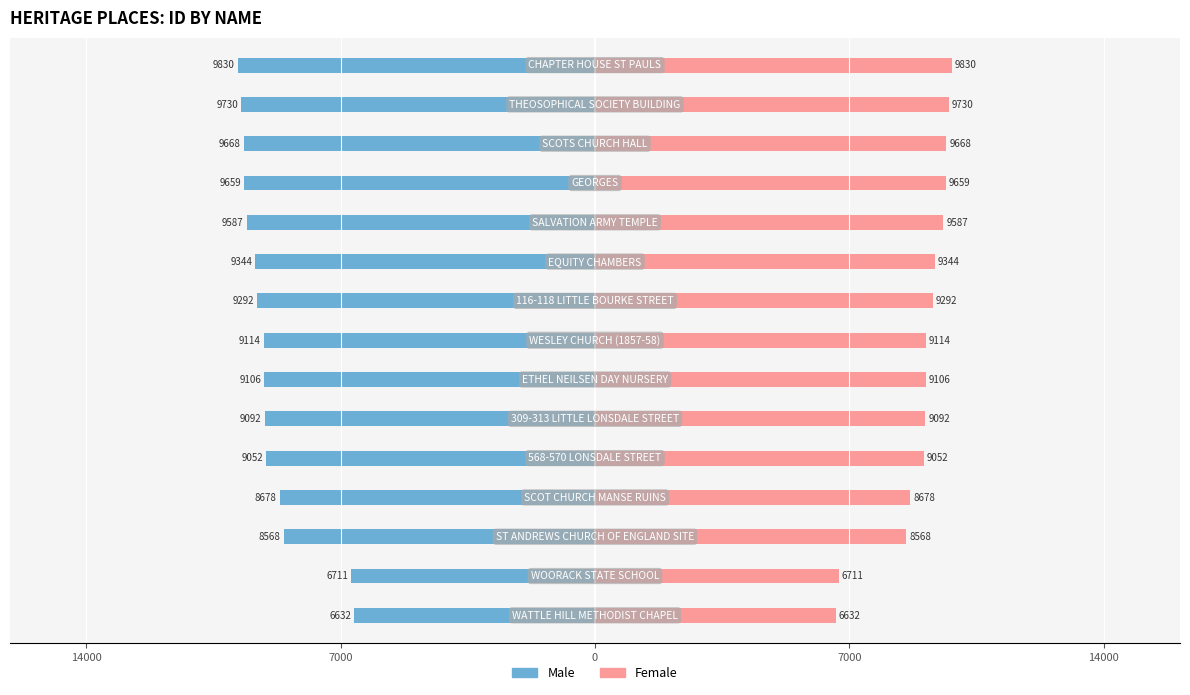

How many series are shown in this chart?

2